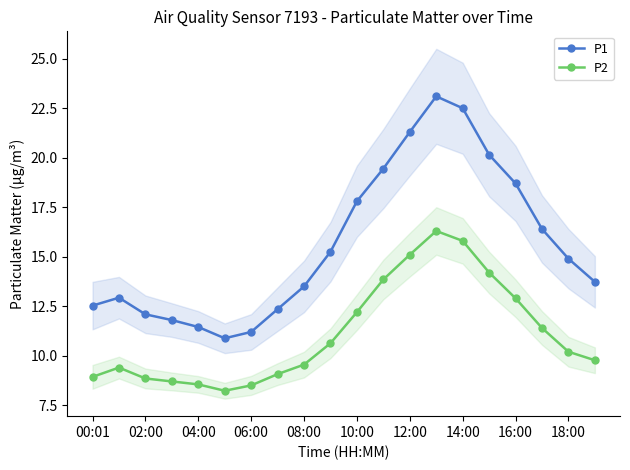

Is it true that P1 equals 11.2 at 06:00?

True